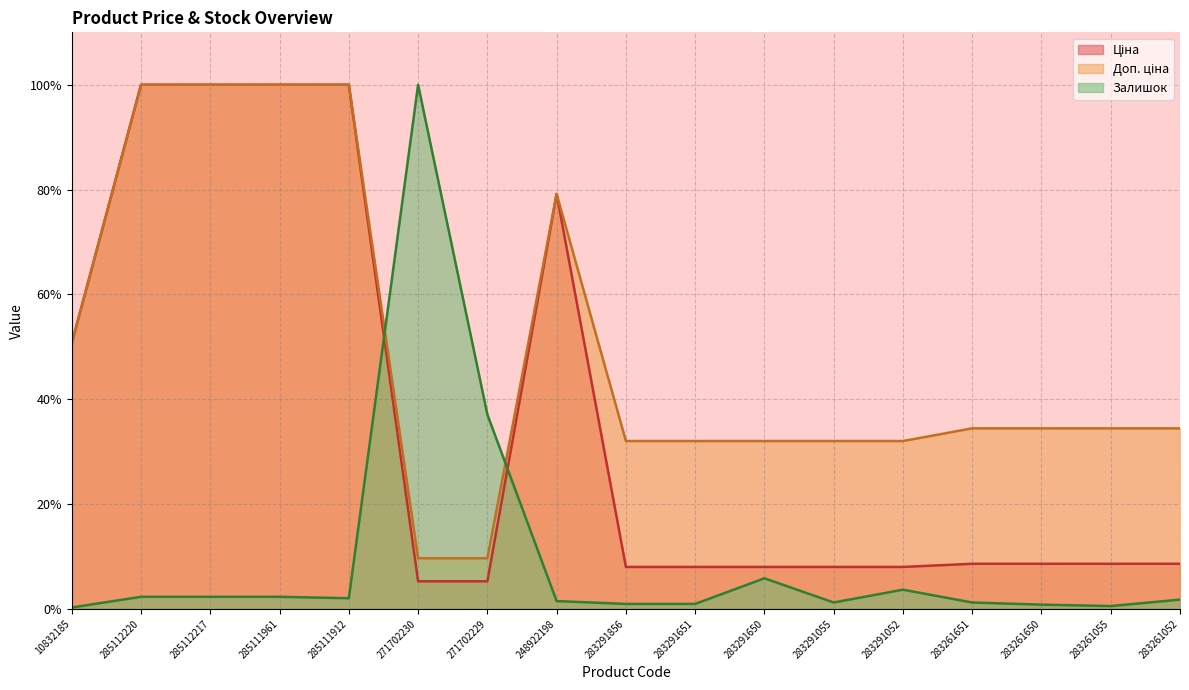

Reading left to right, what are all the values shown in this chart?

Ціна: 50.7	100.0	100.0	100.0	100.0	5.3	5.3	79.2	8.0	8.0	8.0	8.0	8.0	8.6	8.6	8.6	8.6
Доп. ціна: 50.7	100.0	100.0	100.0	100.0	9.7	9.7	79.2	32.0	32.0	32.0	32.0	32.0	34.4	34.4	34.4	34.4
Залишок: 0.3	2.3	2.3	2.3	2.0	100.0	37.1	1.5	1.0	1.0	5.8	1.2	3.7	1.2	0.8	0.5	1.8